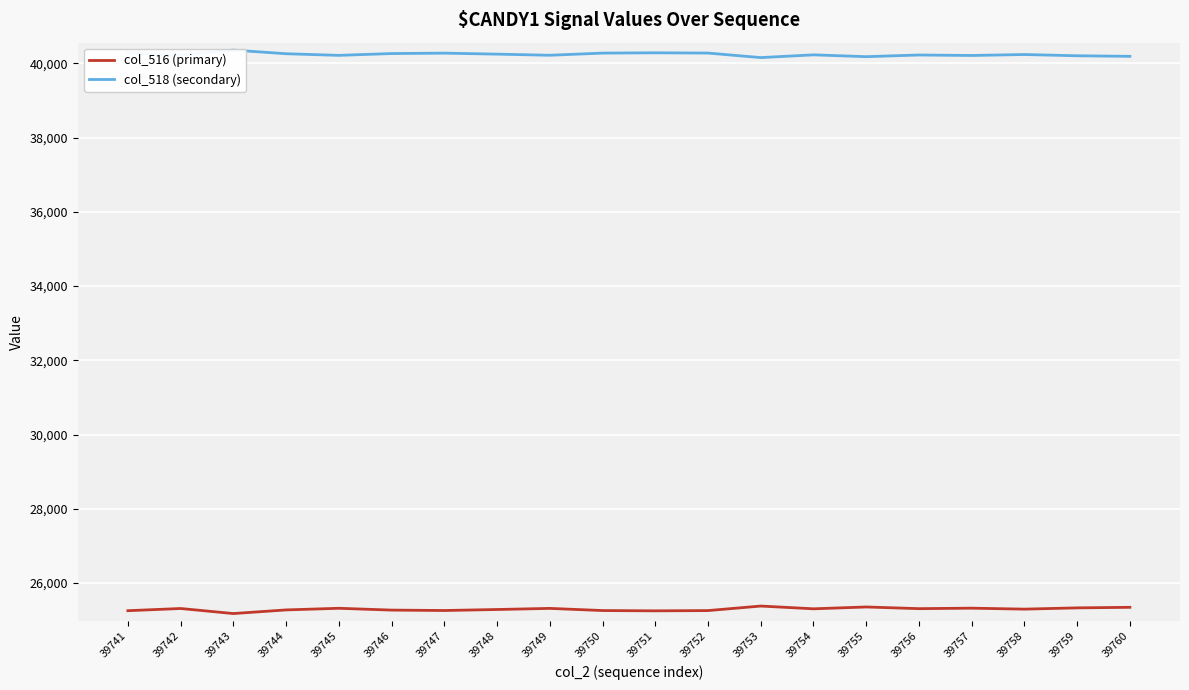

At which label does col_516 (primary) reach its minimum?

39743